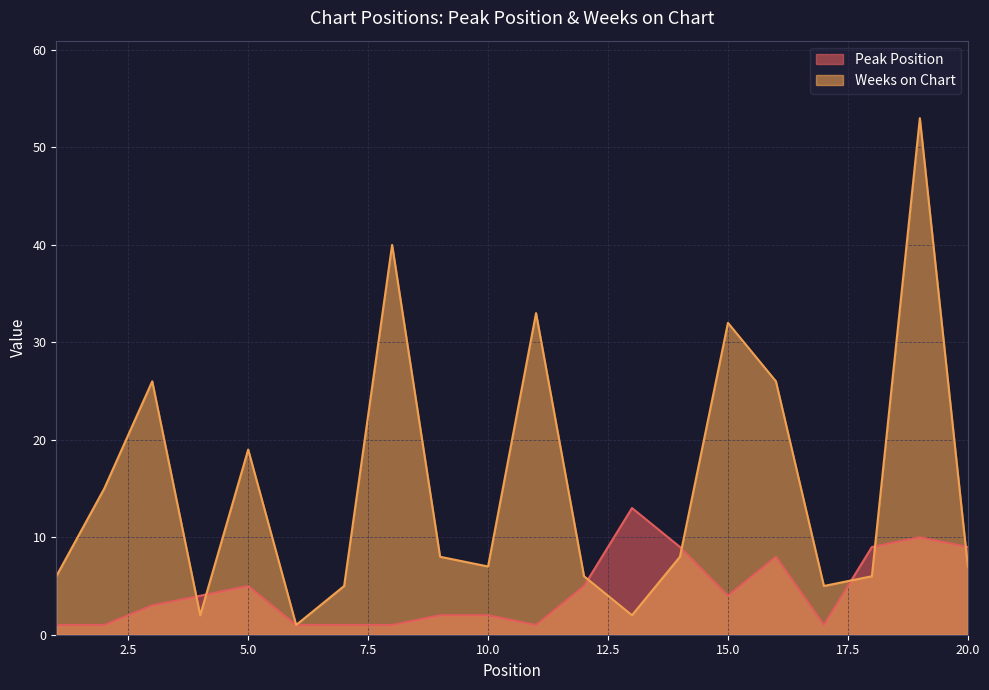

How many lines are shown in the chart?

2